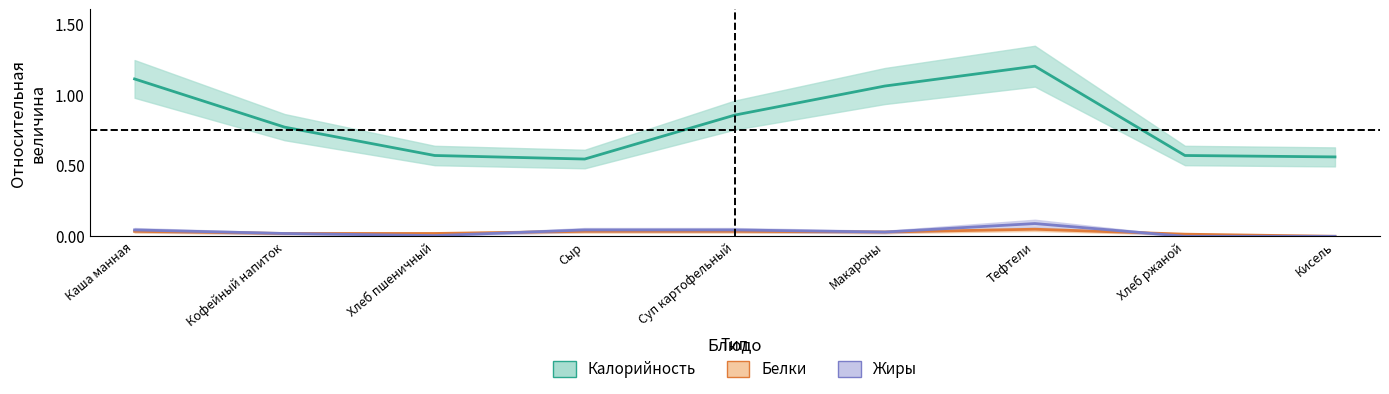

Rank the series by their maximum value, from highest to lowest.

Калорийность, Жиры, Белки